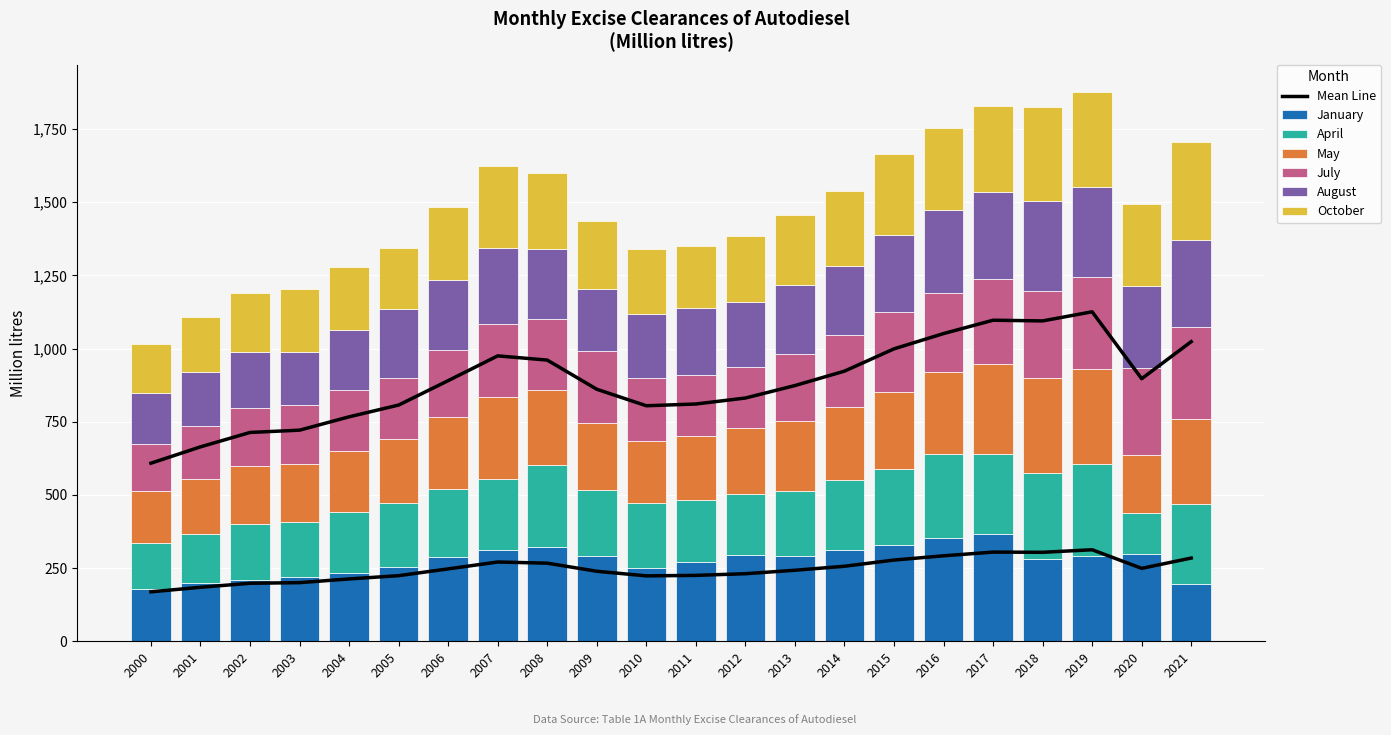

Rank the categories by October value from lowest to highest.

2000, 2001, 2002, 2005, 2003, 2004, 2011, 2010, 2012, 2009, 2013, 2006, 2014, 2008, 2015, 2016, 2020, 2007, 2017, 2018, 2019, 2021